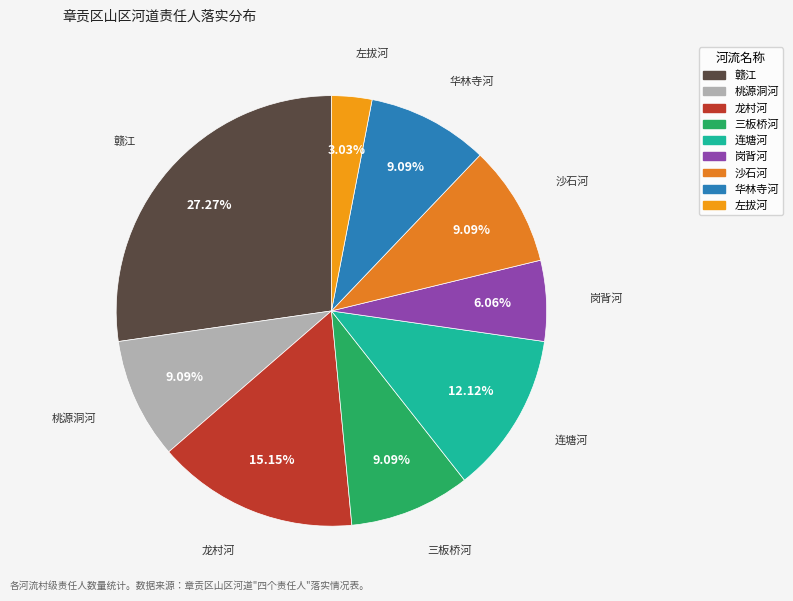

Is there any slice that represents more than half of the pie?

No